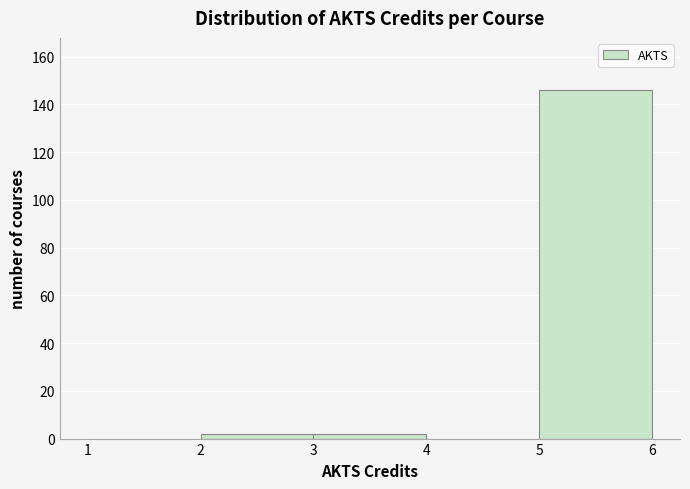

Reading left to right, list every bar in this chart as the range it spans on the x-axis followed by its height. The values are not printed on the chart, so give them approximately, as read against the axis.

1 to 2: 0
2 to 3: 2
3 to 4: 2
4 to 5: 0
5 to 6: 146